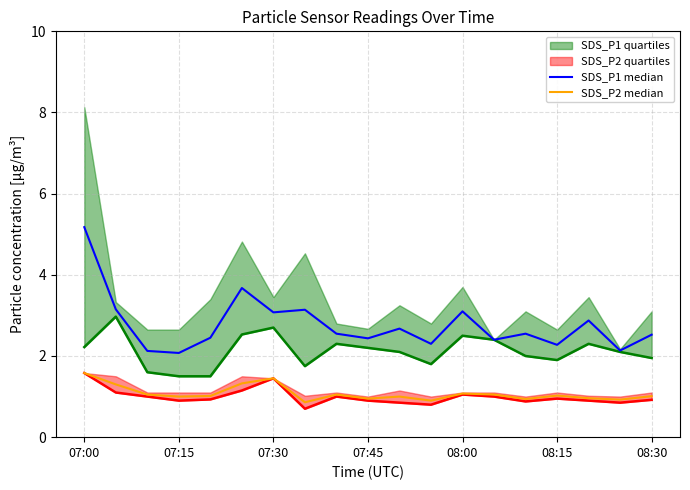

Is the value of SDS_P2 median at 07:45 greater than the value of SDS_P1 median at 08:15?

No